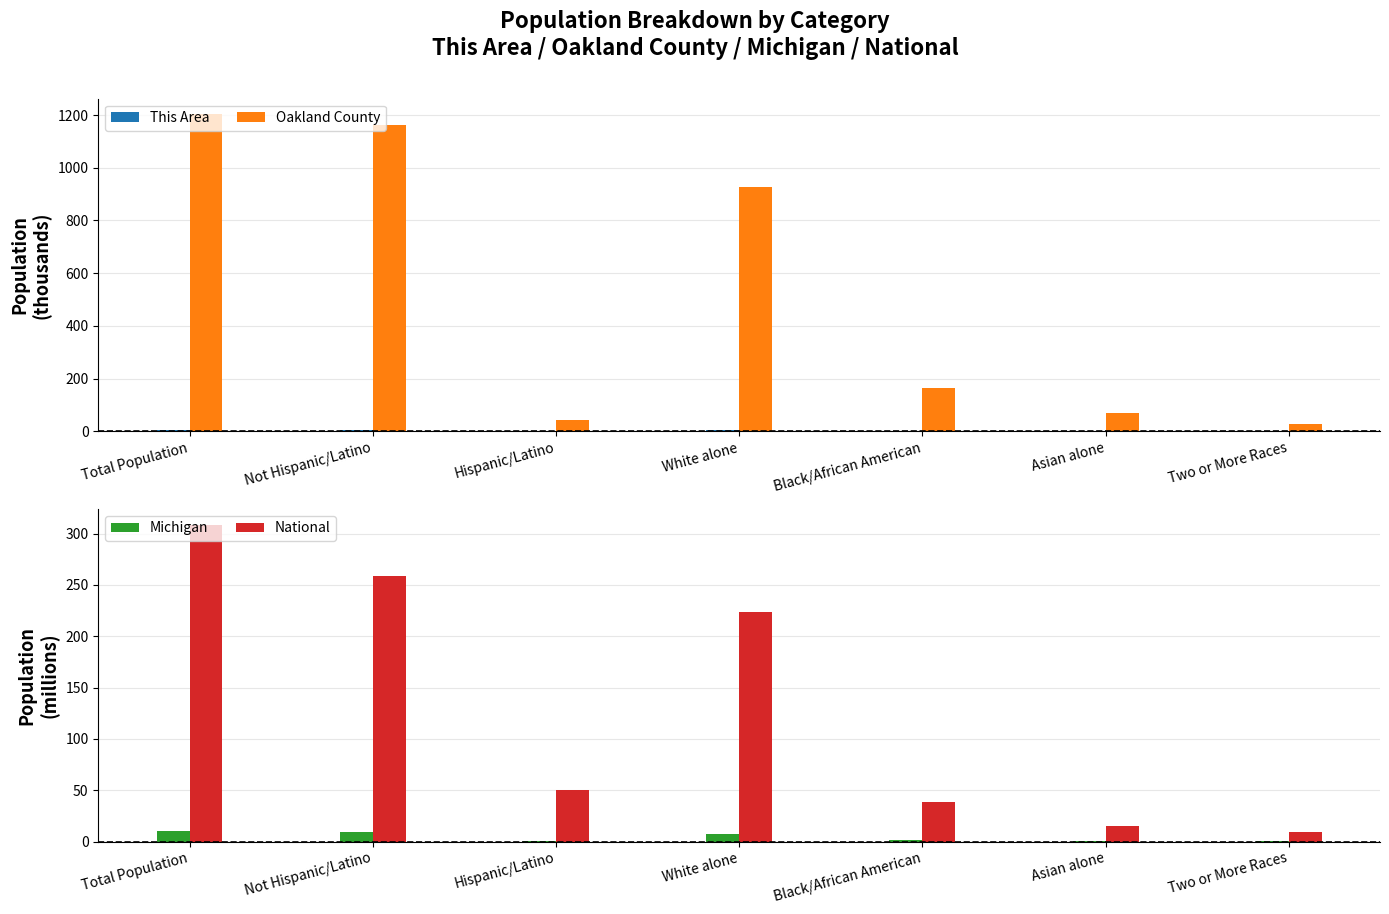

Are the bars grouped side by side (vs. stacked)?

Yes